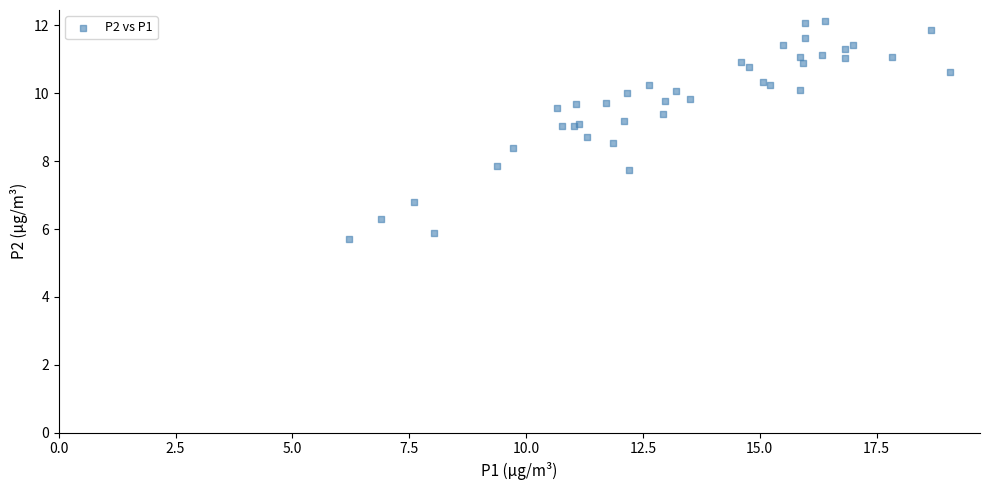

What Y value in the scatter plot is closest to 8?

7.9